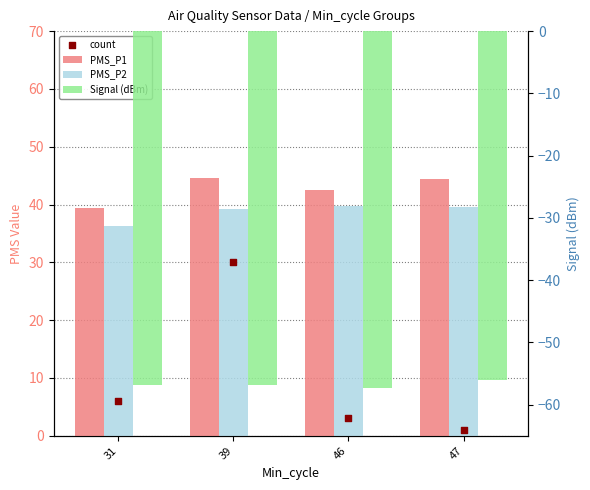

Is the value of Signal (dBm) at 47 greater than the value of count at 47?

No